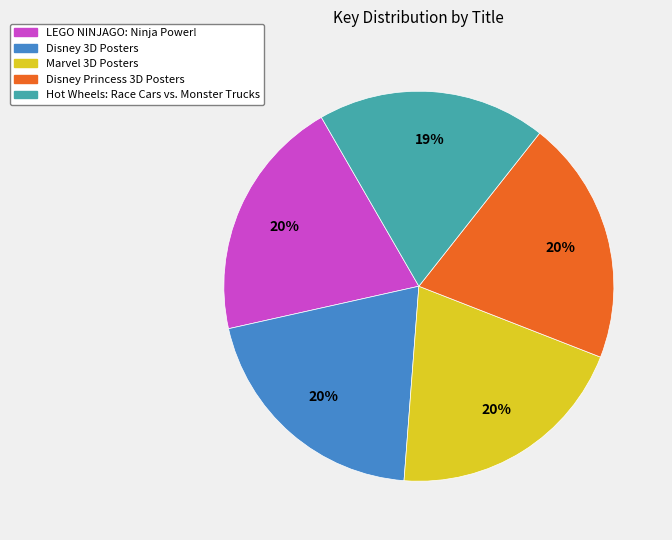

Do Marvel 3D Posters and Disney 3D Posters together represent more than half of the pie?

No